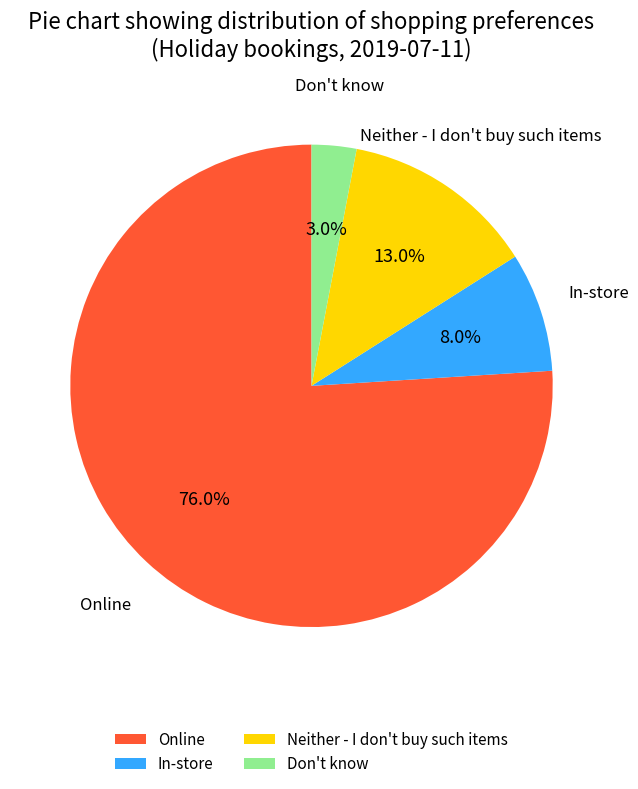

Is it true that Online is 76% of the pie?

True